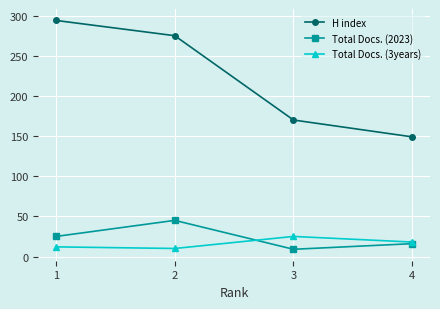

What is the total value across all series at 3?

204